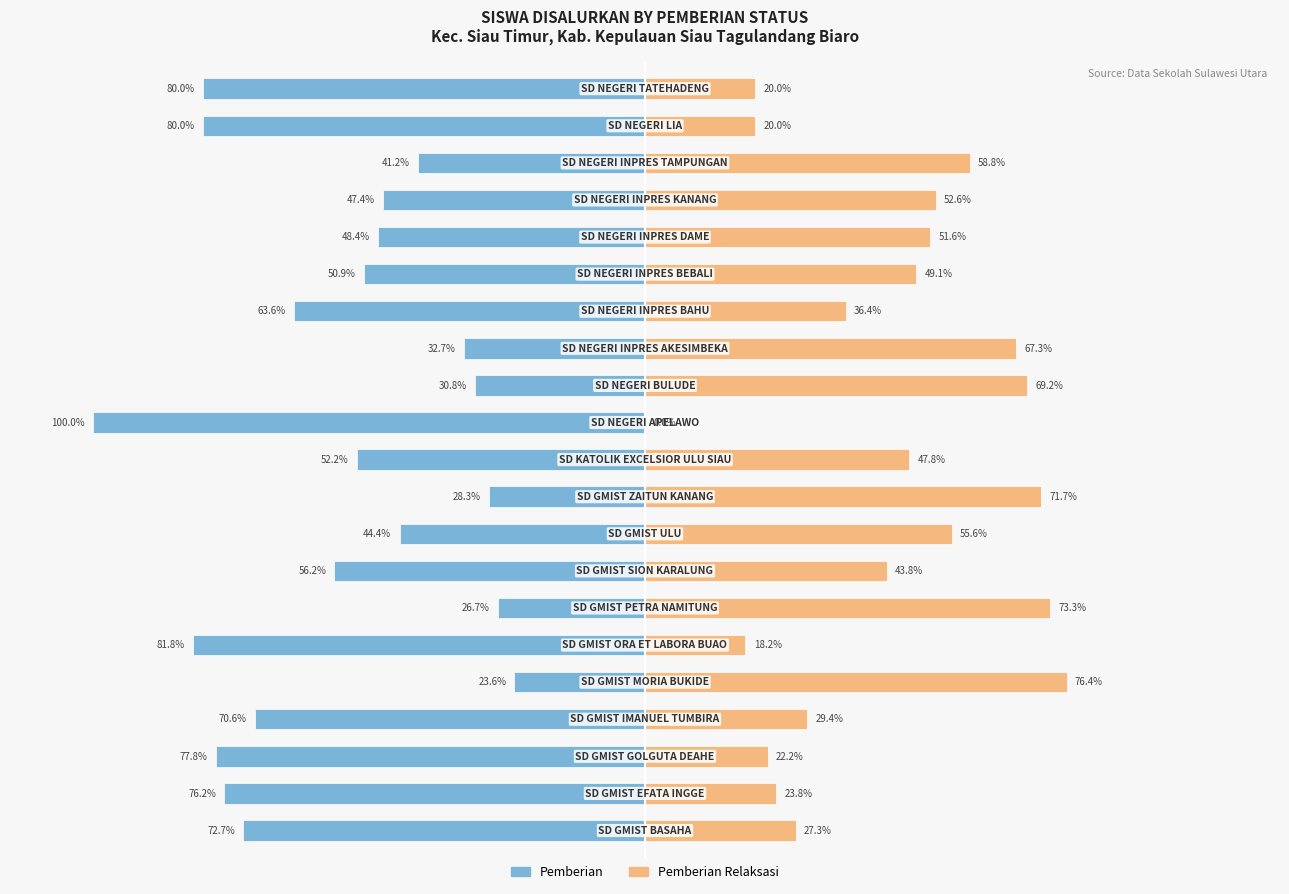

Reading left to right, what are all the values shown in this chart?

Pemberian: -72.7	-76.2	-77.8	-70.6	-23.6	-81.8	-26.7	-56.2	-44.4	-28.3	-52.2	-100.0	-30.8	-32.7	-63.6	-50.9	-48.4	-47.4	-41.2	-80.0	-80.0
Pemberian Relaksasi: 27.3	23.8	22.2	29.4	76.4	18.2	73.3	43.8	55.6	71.7	47.8	0.0	69.2	67.3	36.4	49.1	51.6	52.6	58.8	20.0	20.0